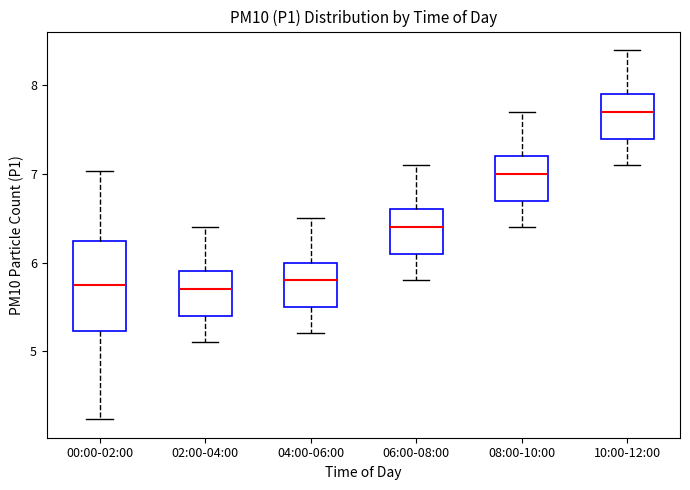

Reading left to right, read every box against the y-axis: the position of its median line, the range the box covers, and the ends of its whiskers. The values are not printed on the chart, so give them approximately, as read against the axis.

00:00-02:00: median 5.8, box 5.2 to 6.2, whiskers 4.2 to 7.0
02:00-04:00: median 5.7, box 5.4 to 5.9, whiskers 5.1 to 6.4
04:00-06:00: median 5.8, box 5.5 to 6.0, whiskers 5.2 to 6.5
06:00-08:00: median 6.4, box 6.1 to 6.6, whiskers 5.8 to 7.1
08:00-10:00: median 7.0, box 6.7 to 7.2, whiskers 6.4 to 7.7
10:00-12:00: median 7.7, box 7.4 to 7.9, whiskers 7.1 to 8.4